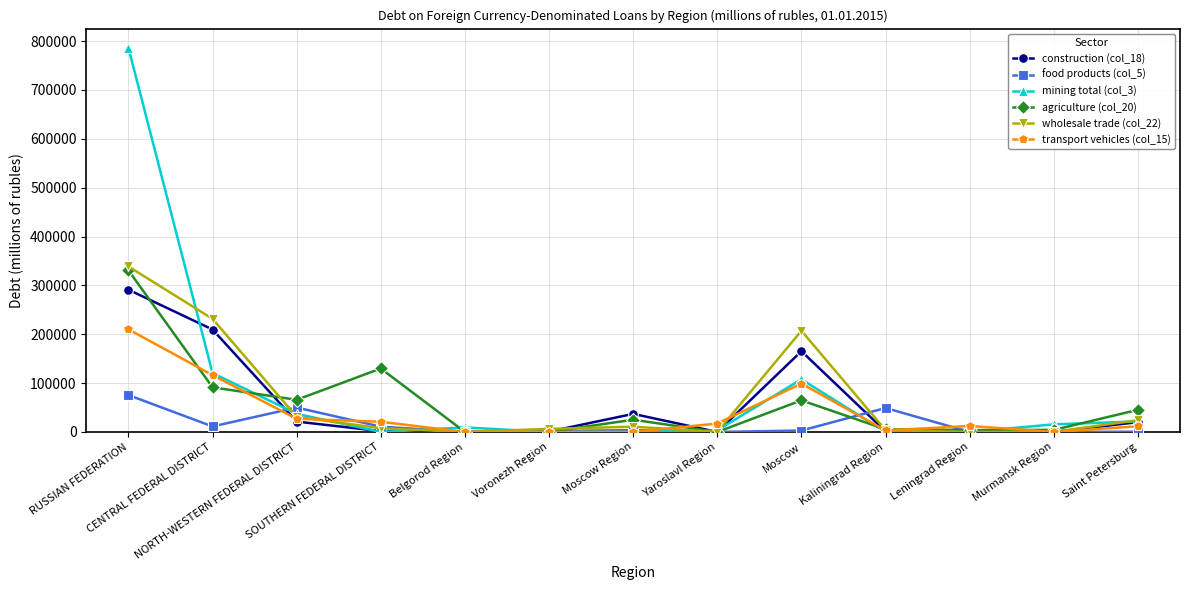

What is the spread (max minus min) of values at Kaliningrad Region?

49020